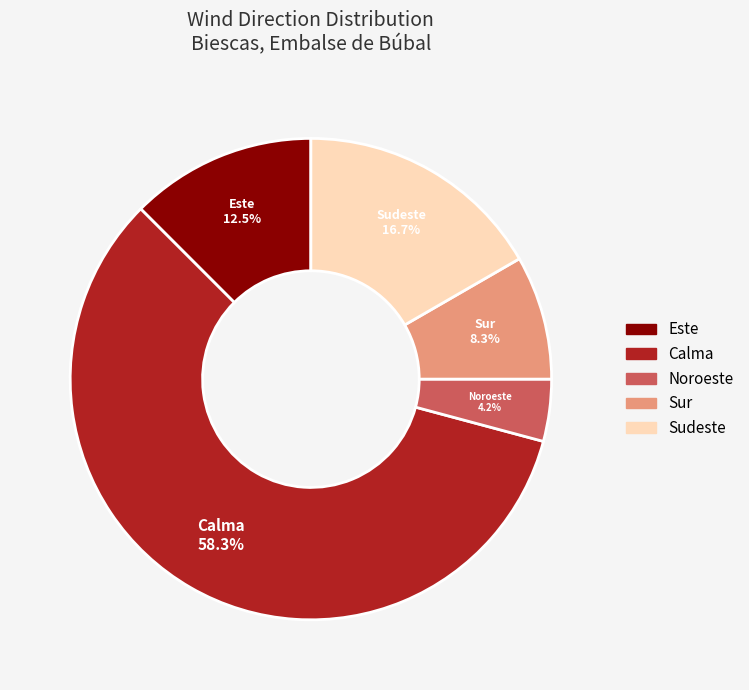

True or false: Calma accounts for 58% of the total.

True